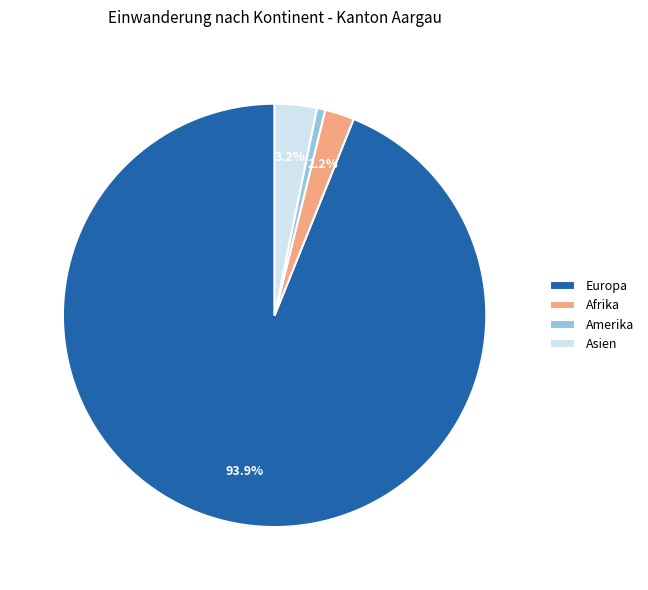

Does Amerika represent more than half of the total?

No